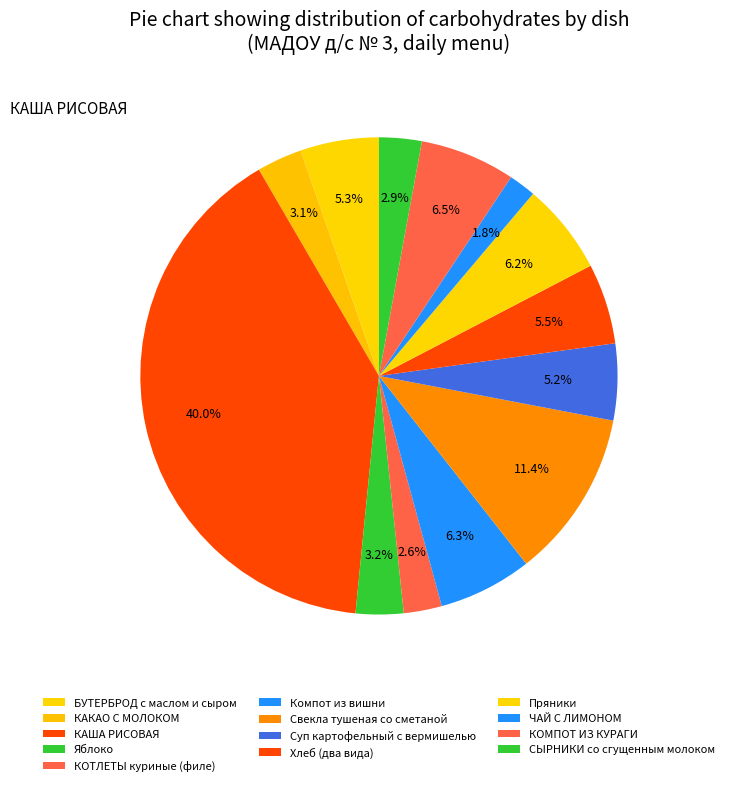

How many slices are in this pie chart?

13